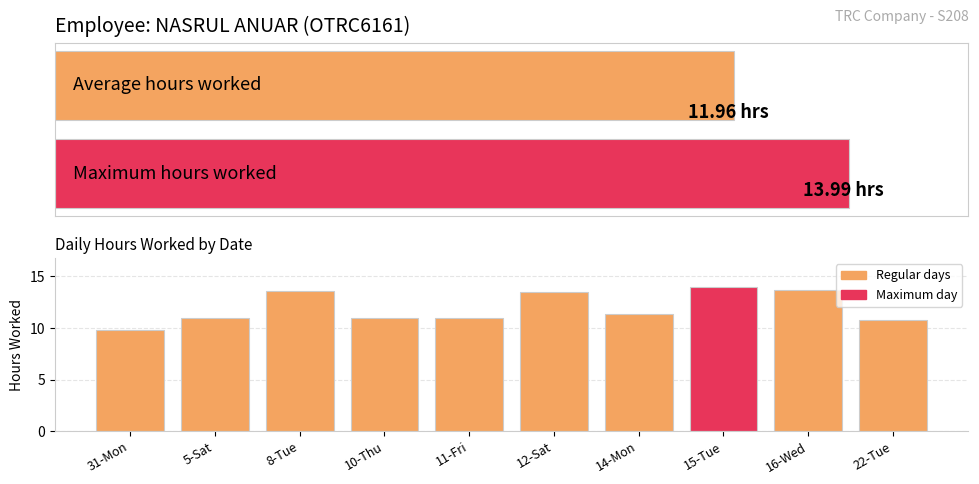

How many categories are shown in the chart?

10